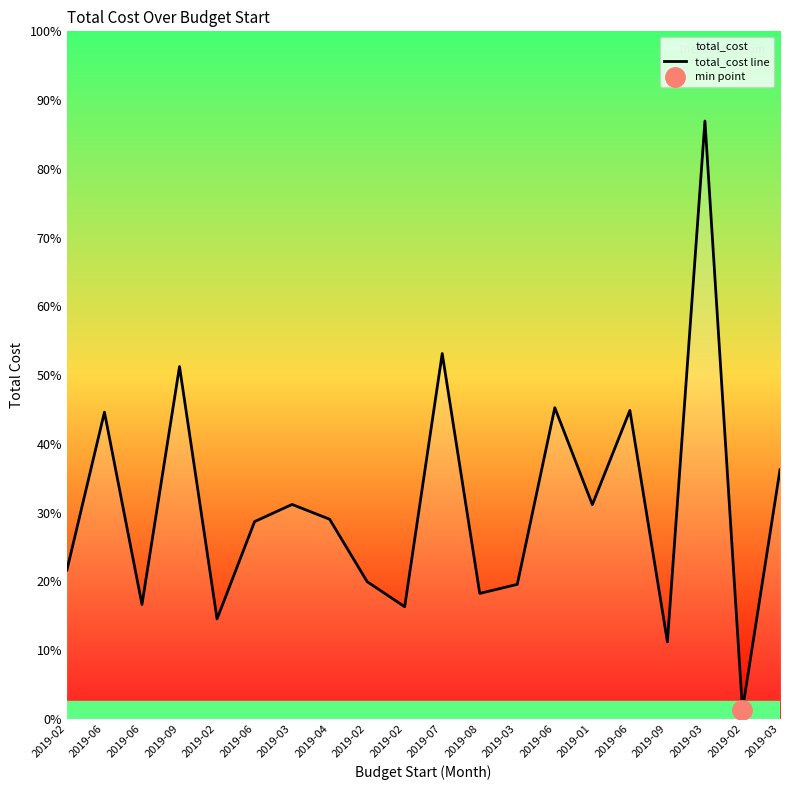

How many distinct data groups are displayed?

1